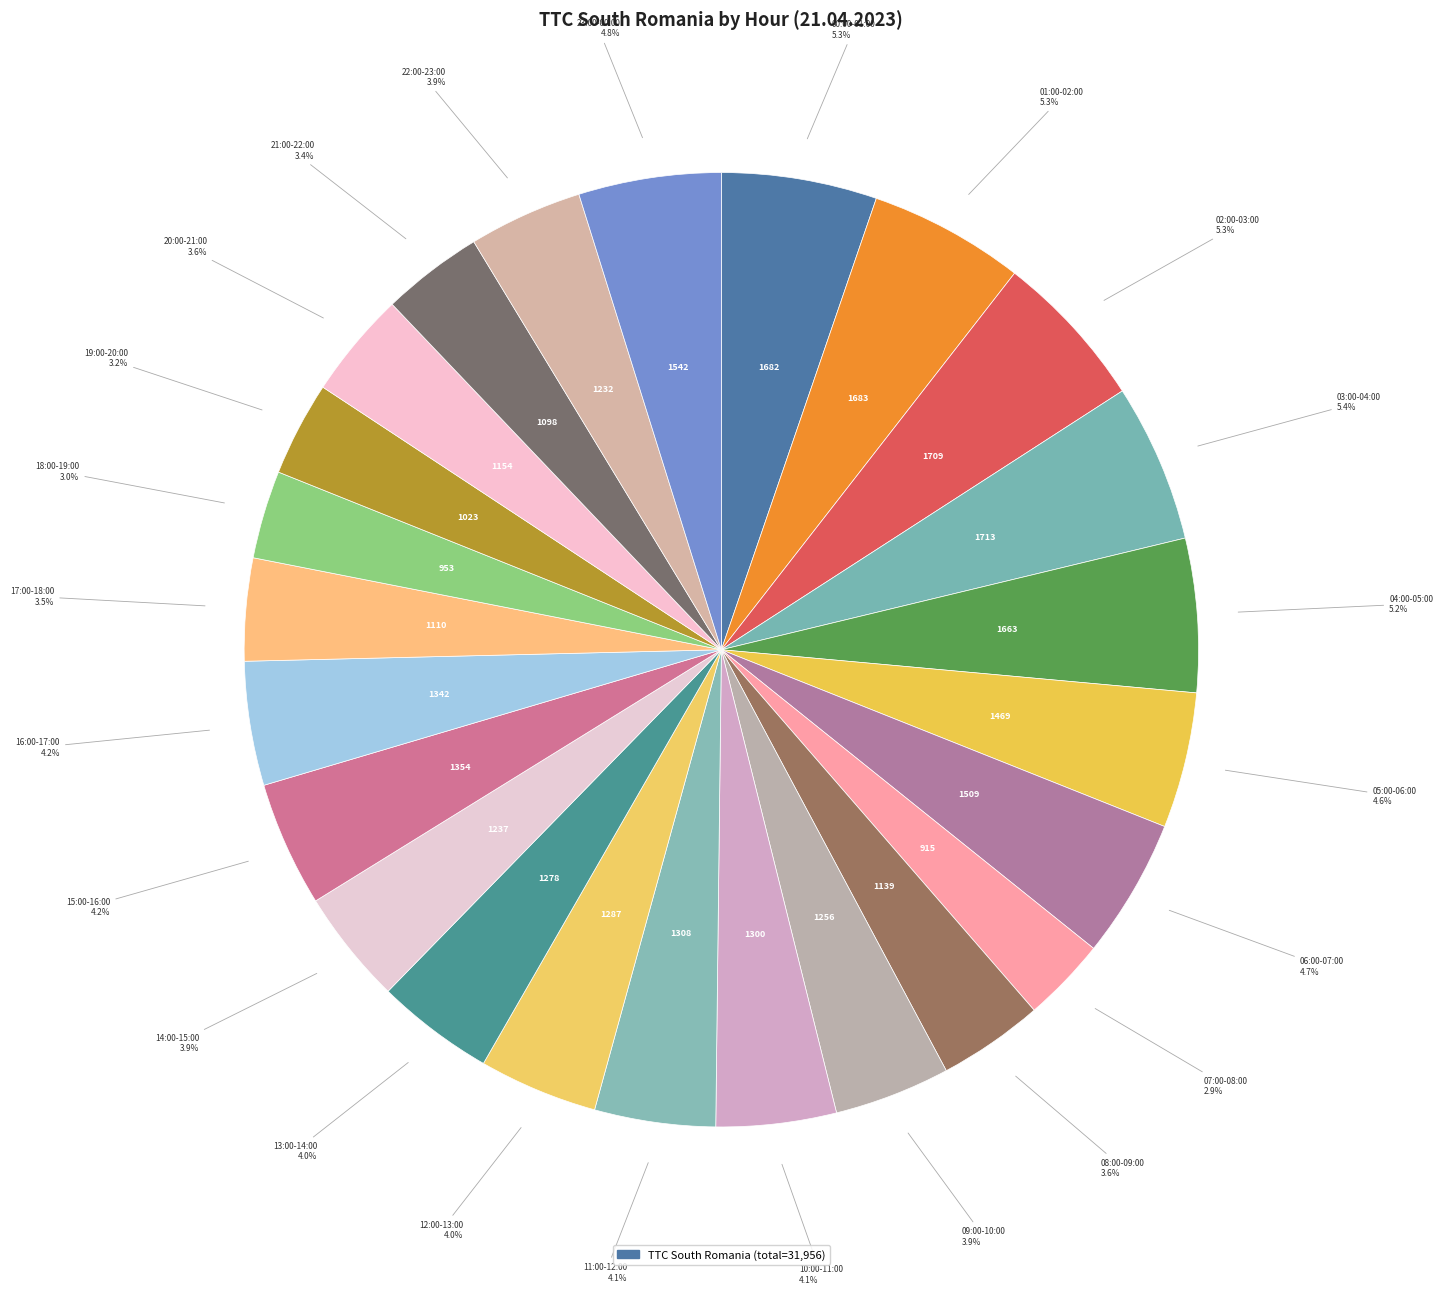

Rank the categories by value from highest to lowest.

03:00-04:00, 02:00-03:00, 01:00-02:00, 00:00-01:00, 04:00-05:00, 23:00-00:00, 06:00-07:00, 05:00-06:00, 15:00-16:00, 16:00-17:00, 11:00-12:00, 10:00-11:00, 12:00-13:00, 13:00-14:00, 09:00-10:00, 14:00-15:00, 22:00-23:00, 20:00-21:00, 08:00-09:00, 17:00-18:00, 21:00-22:00, 19:00-20:00, 18:00-19:00, 07:00-08:00